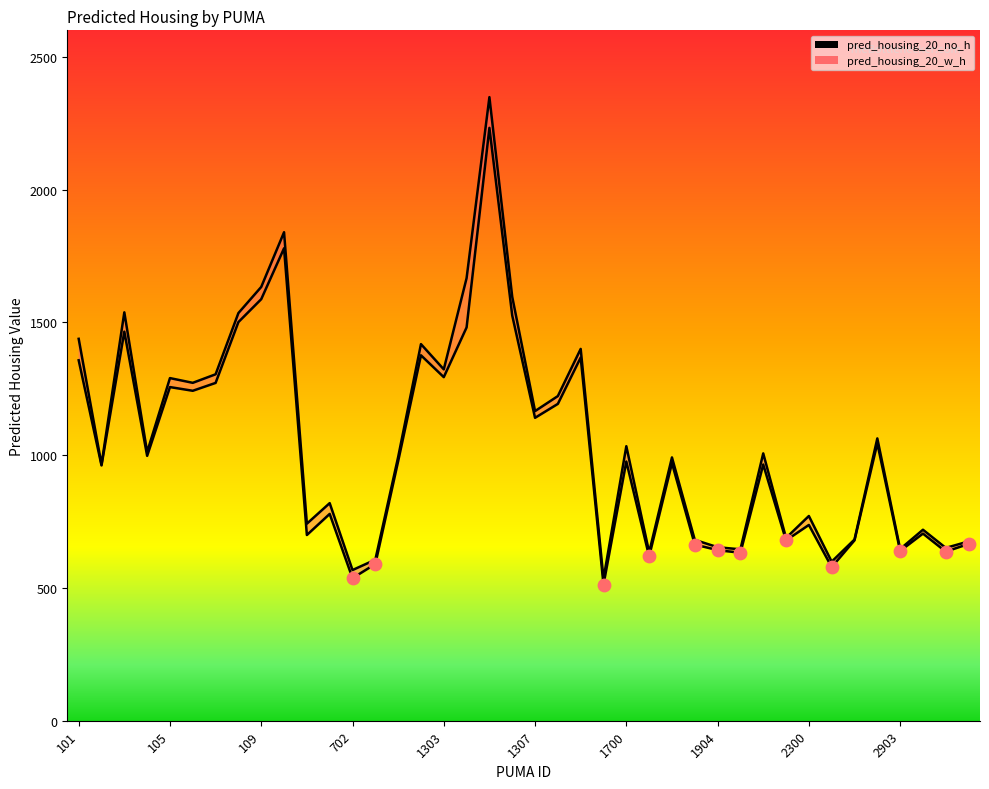

Which series has the widest spread of Y values?

pred_housing_20_w_h